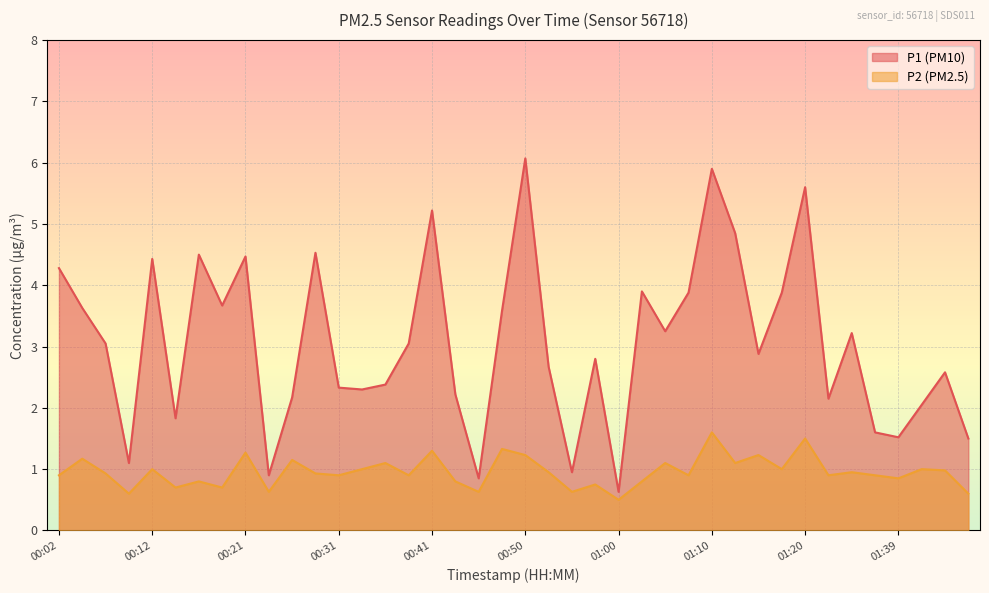

At which category does the chart reach its peak across all series?

00:50